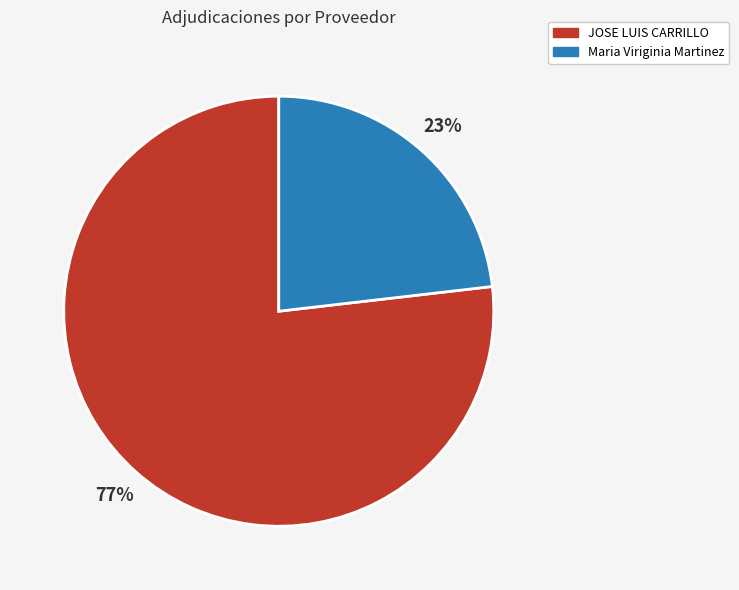

True or false: JOSE LUIS CARRILLO accounts for 77% of the total.

True